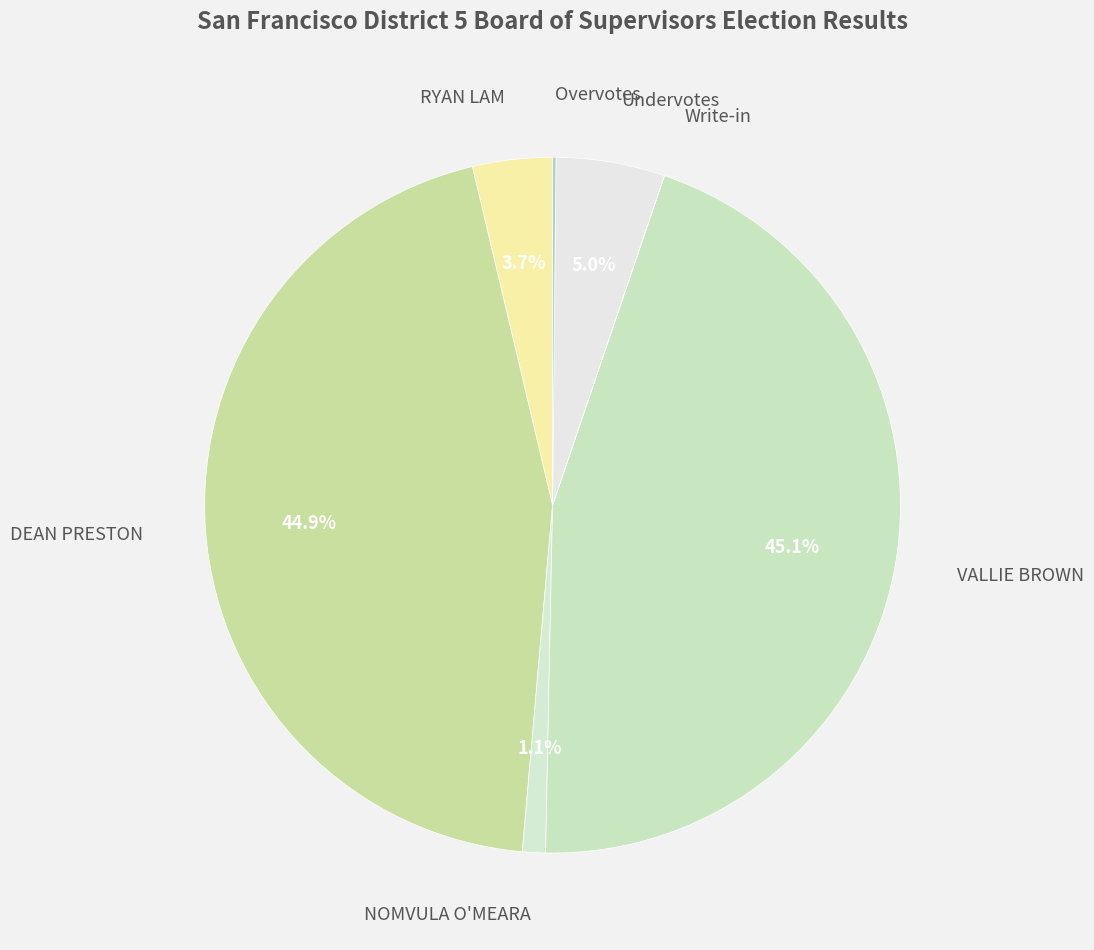

Which category has the biggest portion of the pie?

VALLIE BROWN